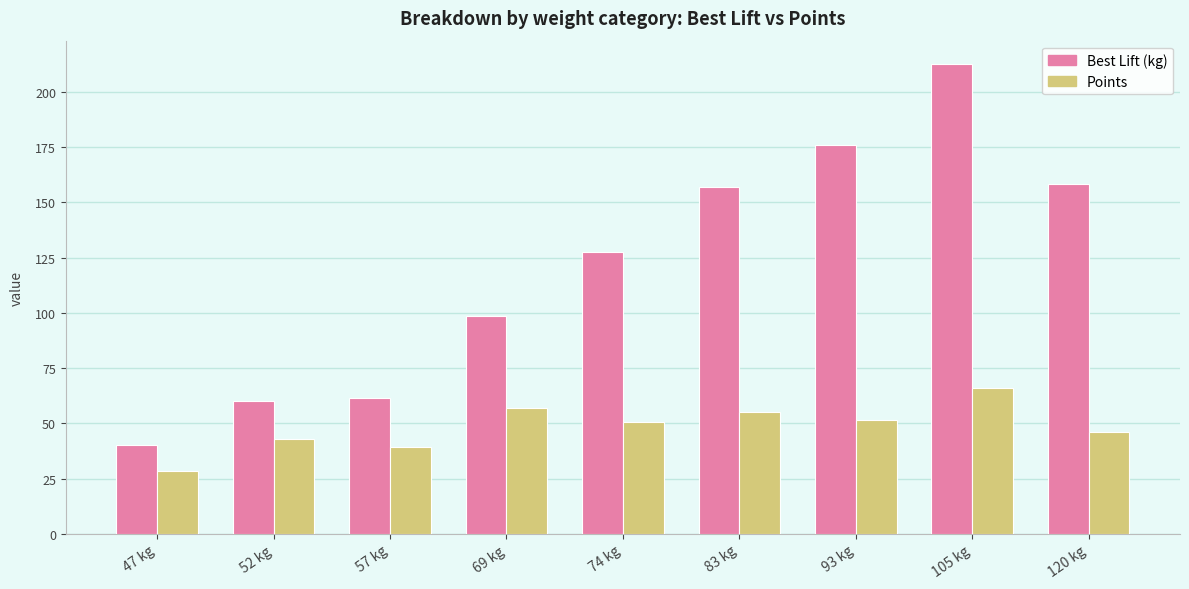

Which category has the highest value across all series?

105 kg